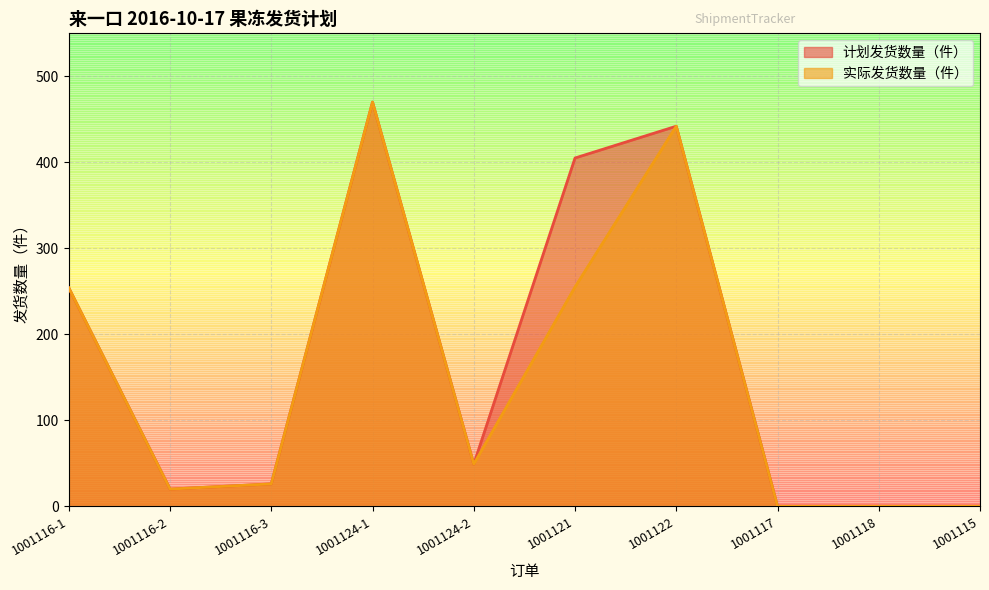

True or false: 实际发货数量（件） and 计划发货数量（件） intersect in this chart.

False